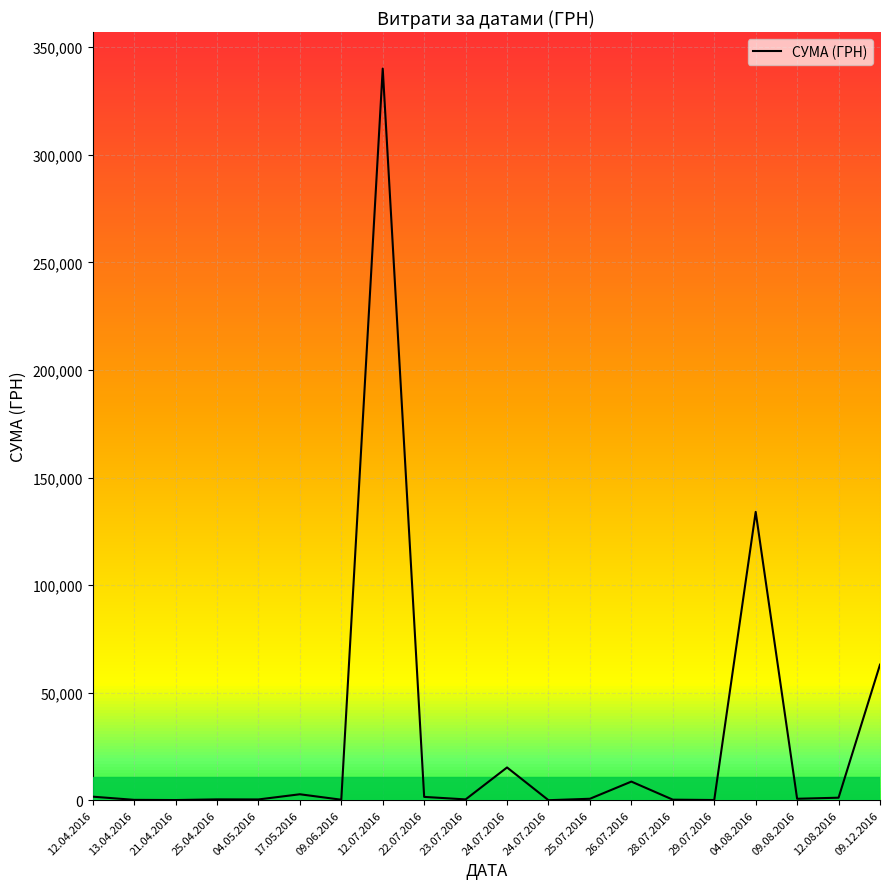

Which has a higher value, 17.05.2016 or 09.12.2016?

09.12.2016